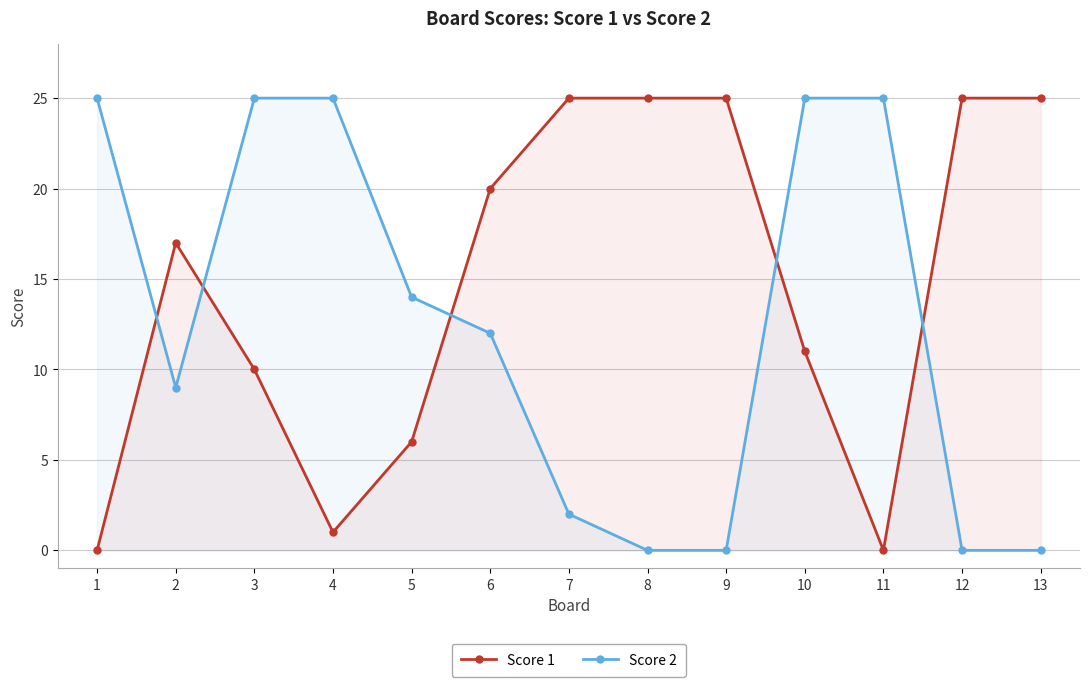

Rank the series by their average value, from lowest to highest.

Score 2, Score 1